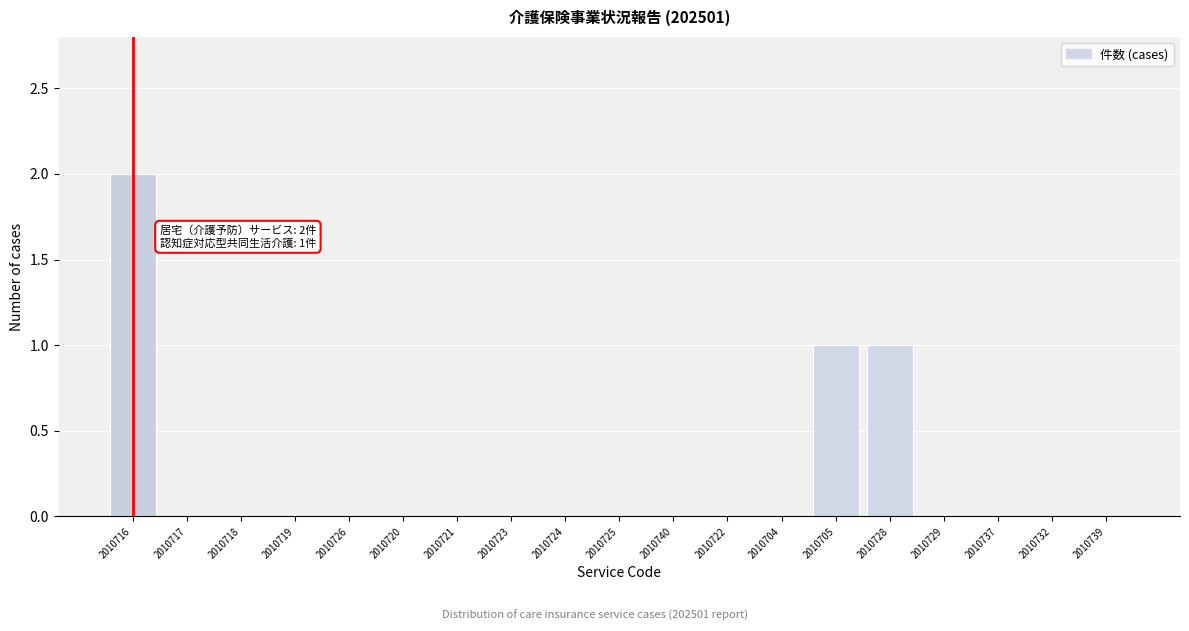

Reading right to left, transcribe all the data shown in this chart.

2010739=0	2010732=0	2010737=0	2010729=0	2010728=1	2010705=1	2010704=0	2010722=0	2010740=0	2010725=0	2010724=0	2010723=0	2010721=0	2010720=0	2010726=0	2010719=0	2010718=0	2010717=0	2010716=2